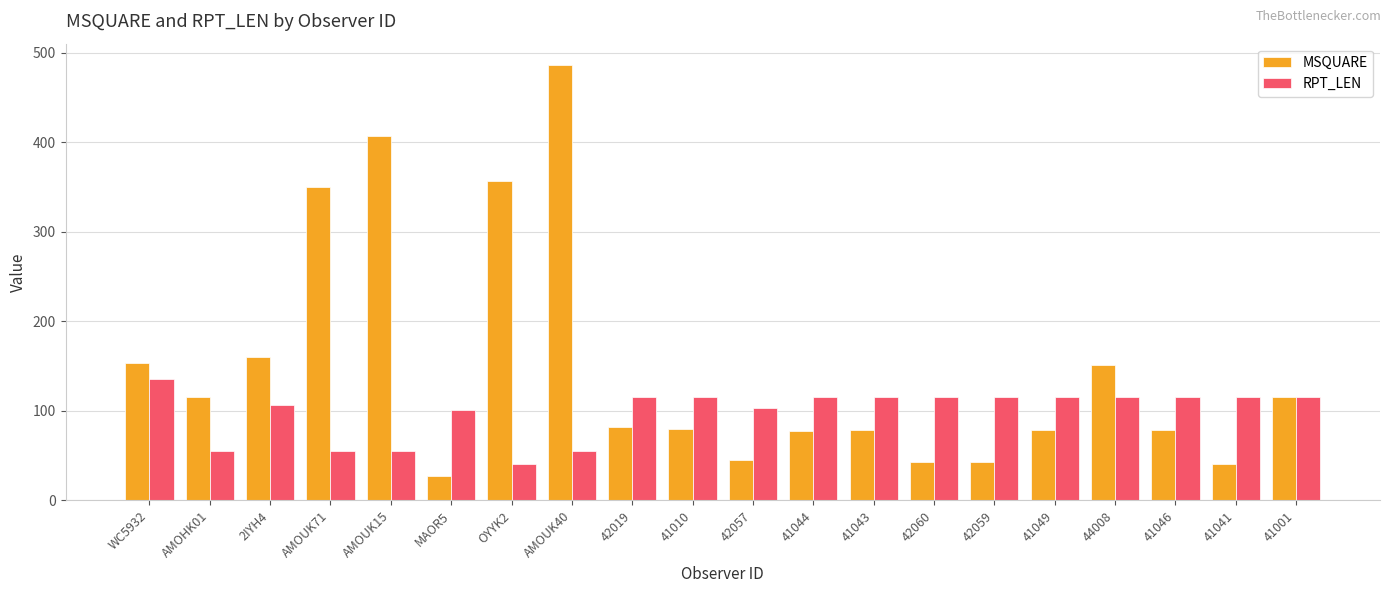

What is the highest value of the MSQUARE series?

486